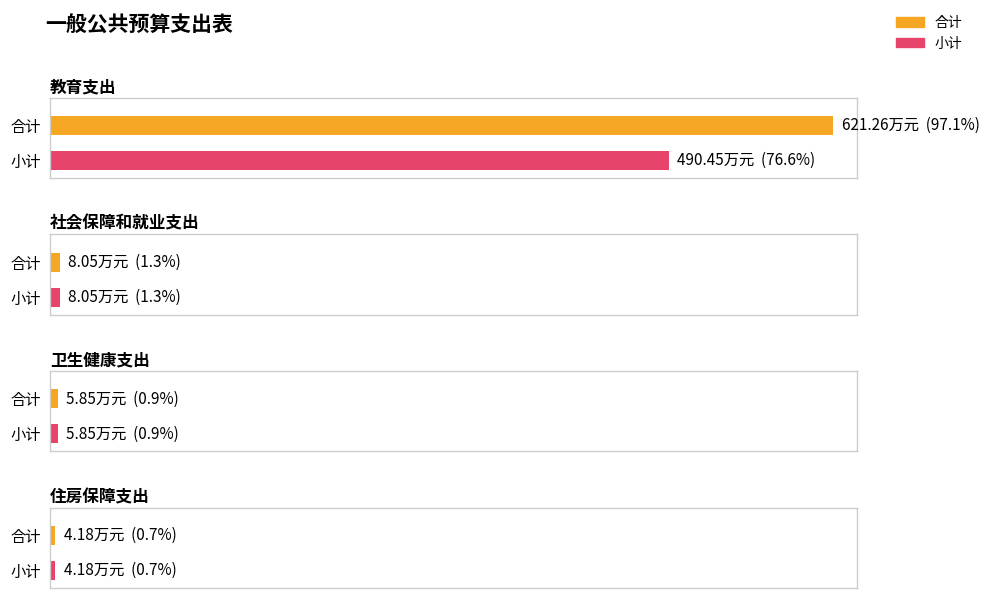

List the labels in order of 小计 value, smallest first.

住房保障支出, 卫生健康支出, 社会保障和就业支出, 教育支出